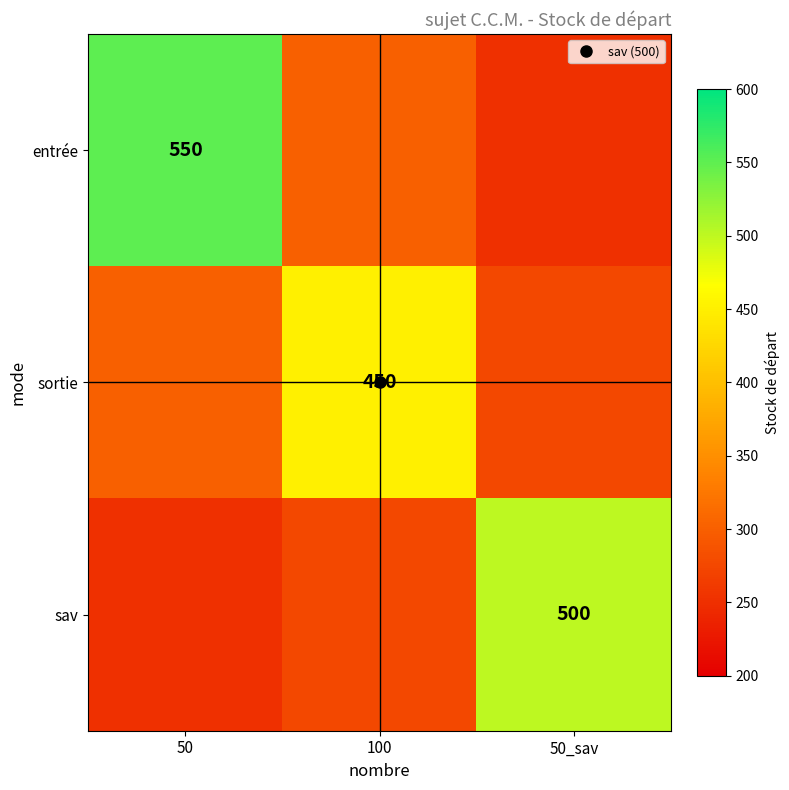

What is the difference between the maximum and second lowest values in the entrée series?

250